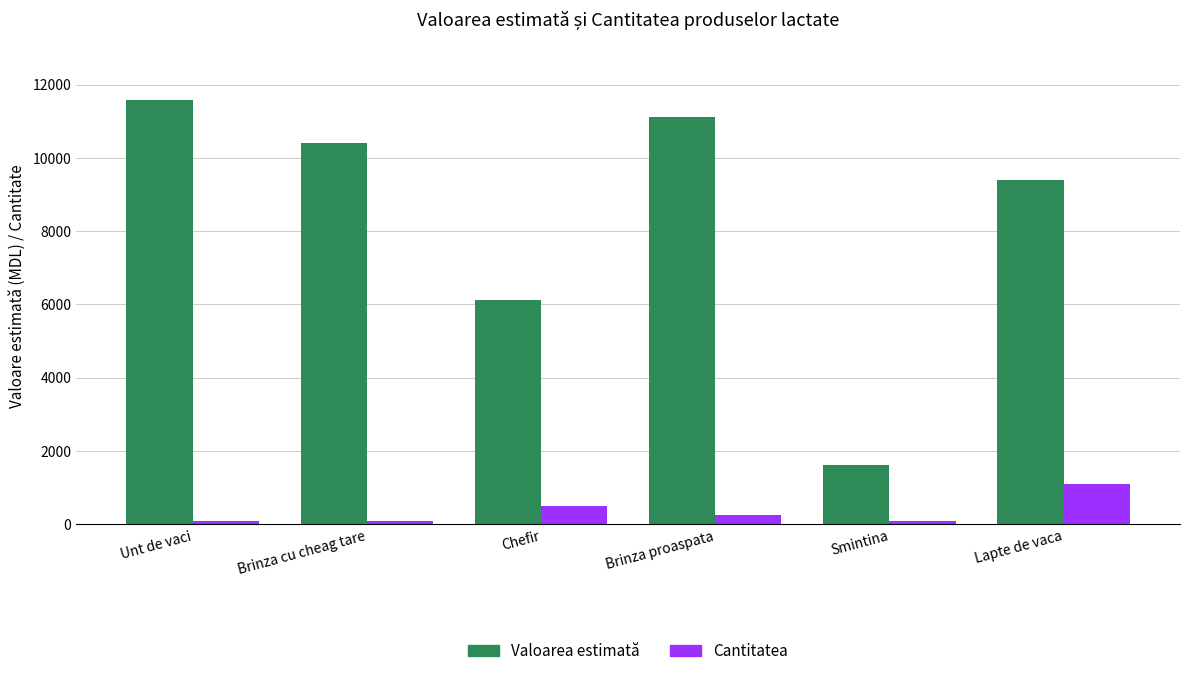

Rank the categories by Valoarea estimată value from lowest to highest.

Smintina, Chefir, Lapte de vaca, Brinza cu cheag tare, Brinza proaspata, Unt de vaci